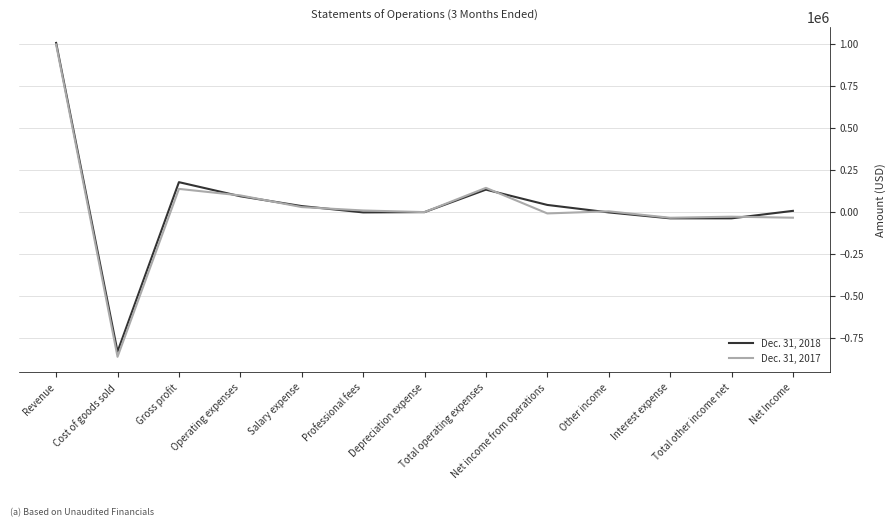

Which series has the widest spread of values?

Dec. 31, 2017